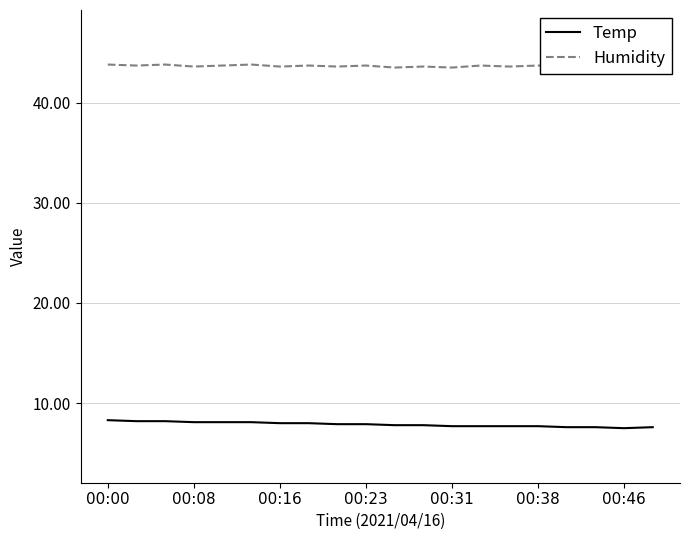

At which category is the sum across all series the highest?

00:00